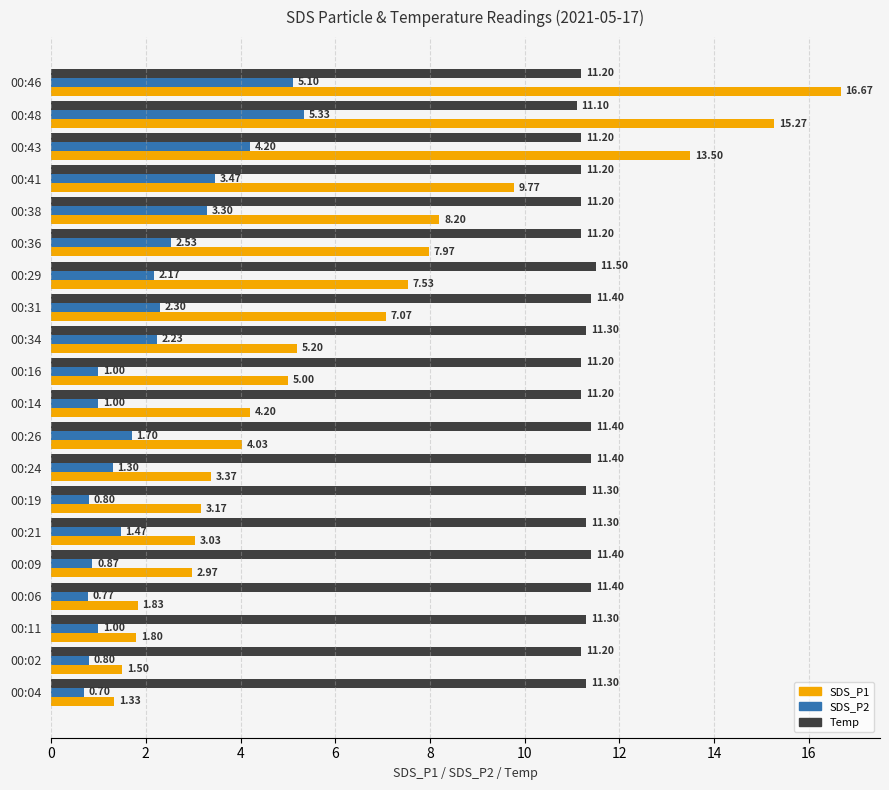

What is the difference between the second highest and minimum values in the SDS_P2 series?

4.4